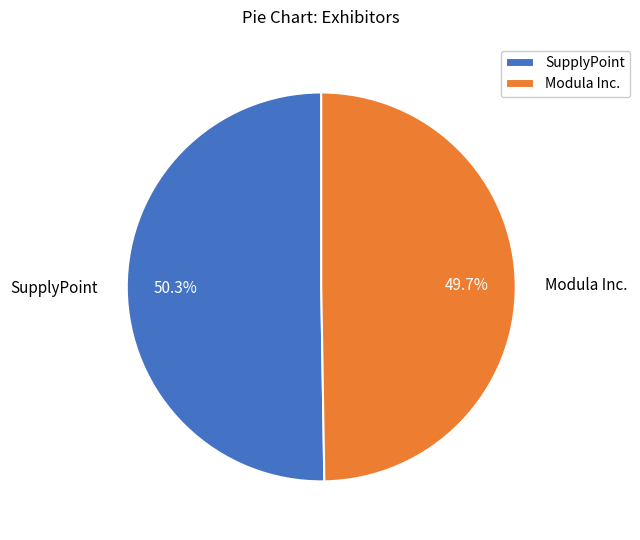

To the nearest percent, what is the combined percentage of SupplyPoint and Modula Inc.?

100%